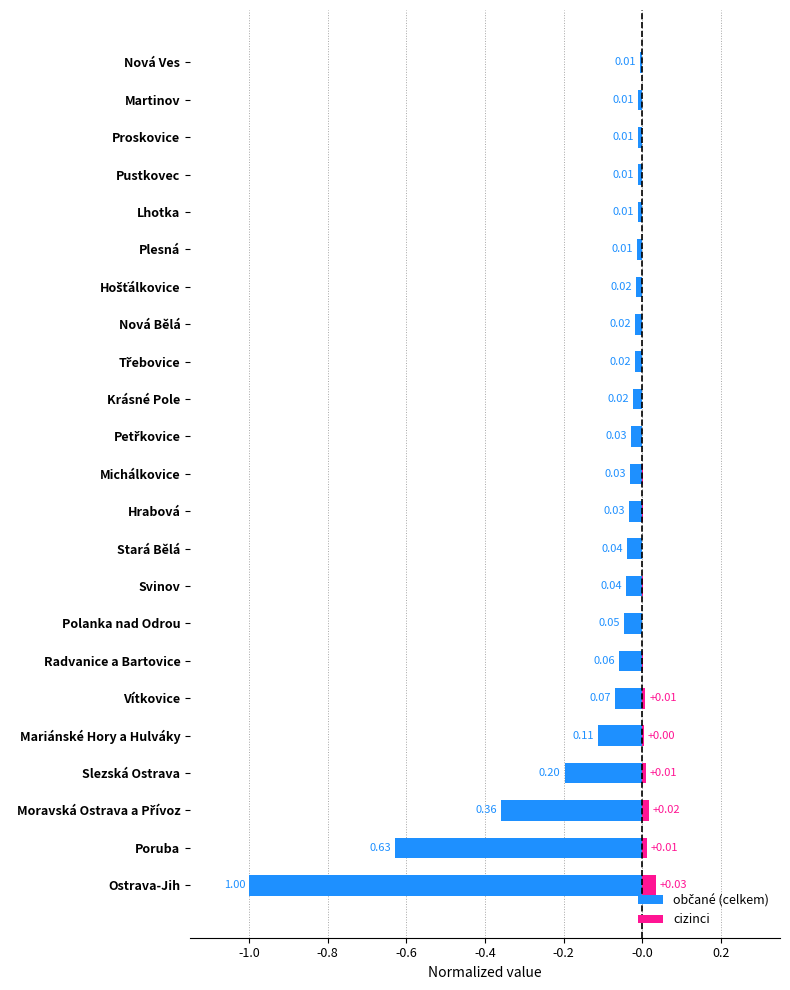

What is the sum of all občané (celkem) values?

-2.8